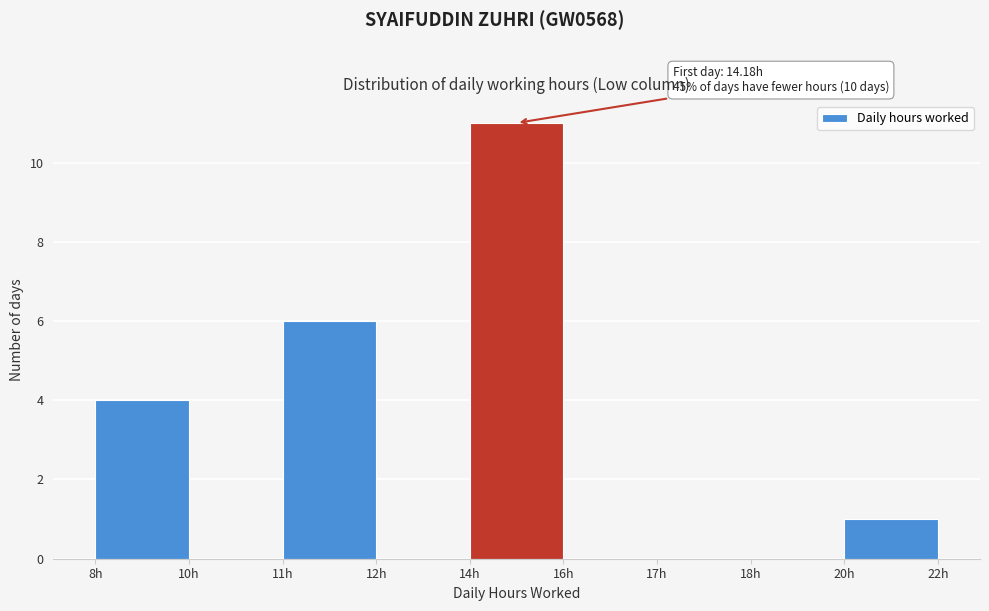

Reading left to right, extract all data points from this chart.

8h=4	10h=0	11h=6	12h=0	14h=11	16h=0	17h=0	18h=0	20h=1